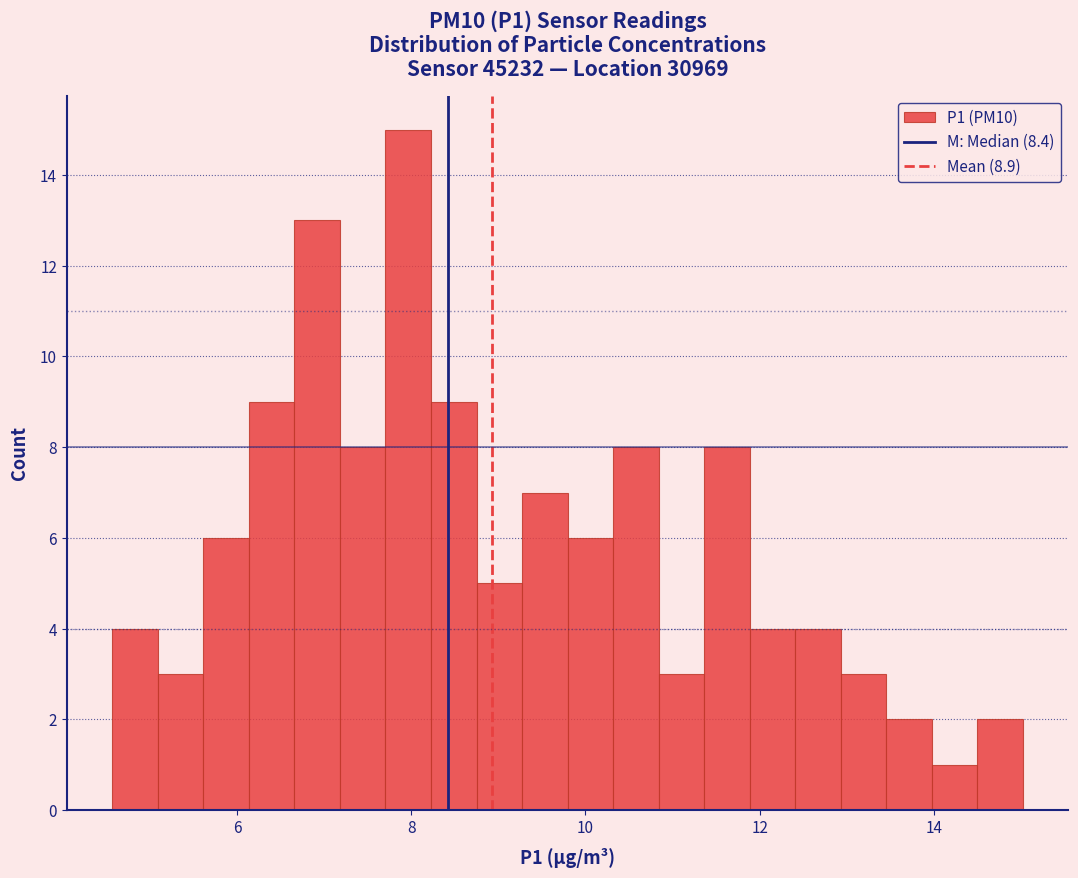

Around what value on the x-axis is the tallest bar? Give the approximate position of its centre, as read against the axis.

8.0